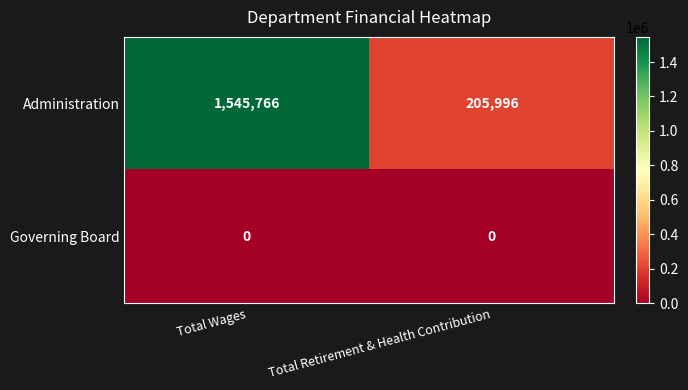

What is the average value of the Administration series?

875881